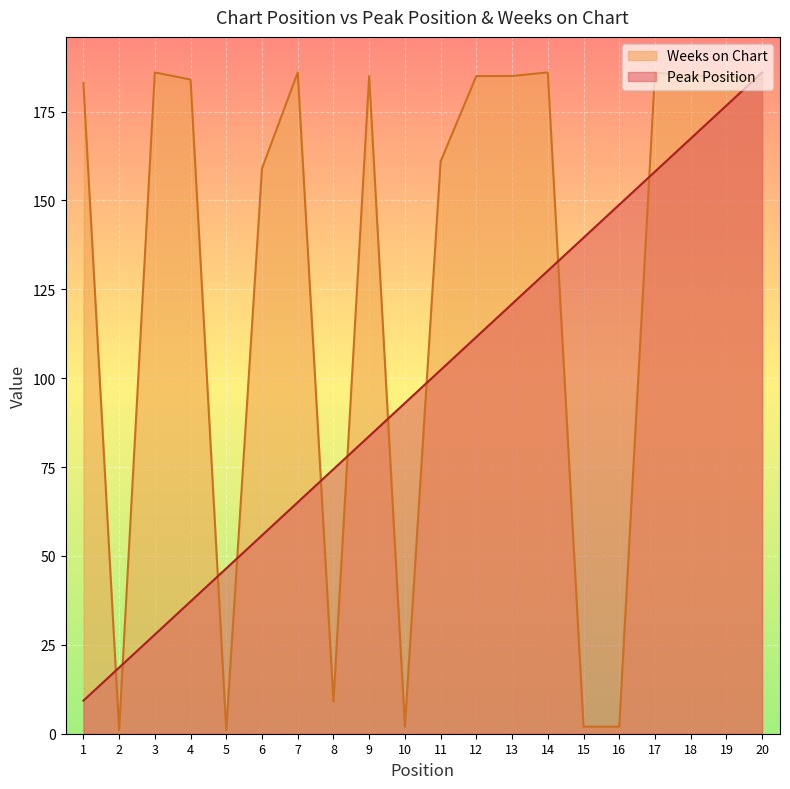

Reading left to right, what are all the values shown in this chart?

Peak Position: 1=9.3	2=18.6	3=27.9	4=37.2	5=46.5	6=55.8	7=65.1	8=74.4	9=83.7	10=93.0	11=102.3	12=111.6	13=120.9	14=130.2	15=139.5	16=148.8	17=158.1	18=167.4	19=176.7	20=186.0
Weeks on Chart: 1=183.0	2=1.0	3=186.0	4=184.0	5=1.0	6=159.0	7=186.0	8=9.0	9=185.0	10=2.0	11=161.0	12=185.0	13=185.0	14=186.0	15=2.0	16=2.0	17=186.0	18=185.0	19=185.0	20=184.0